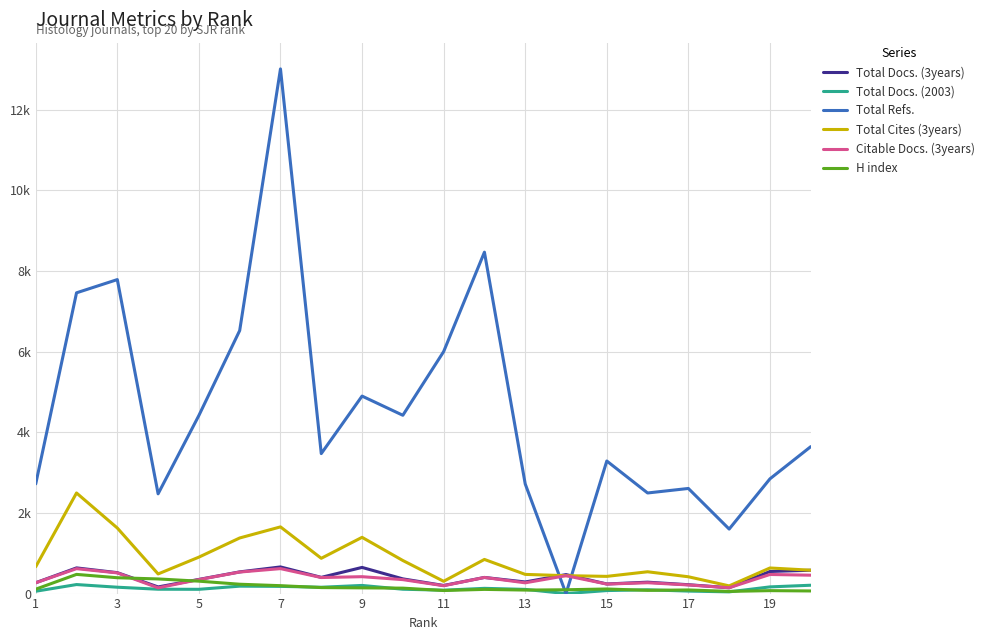

In Total Docs. (3years), how many points are higher than both neighbors (excluding endpoints)?

6